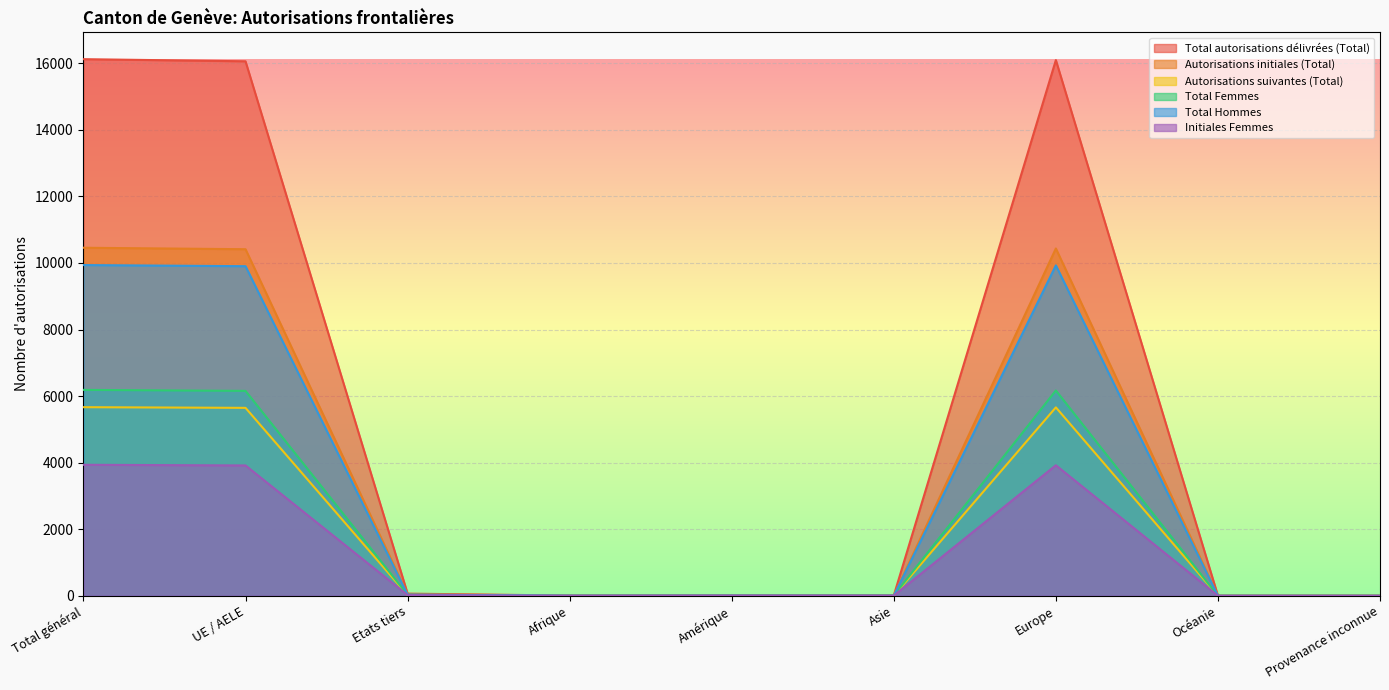

How many data points in Total Hommes are less than 4?

3